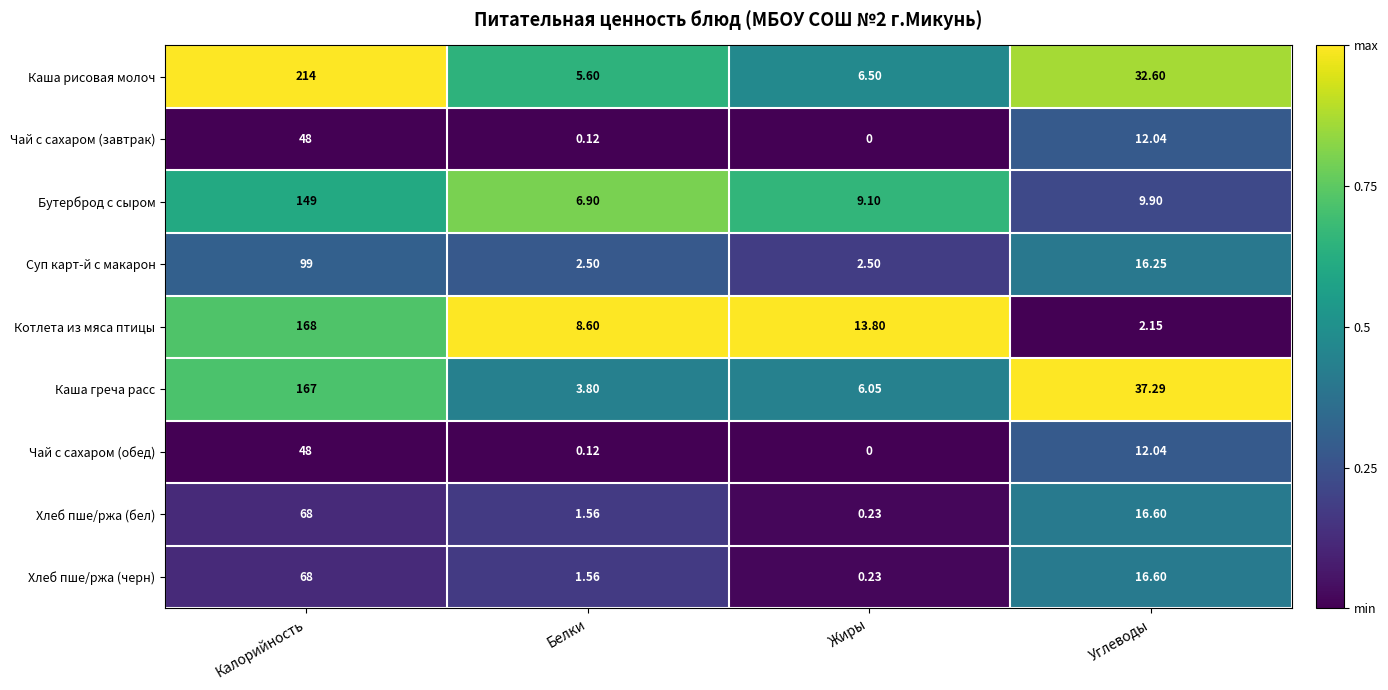

Rank the categories by Чай с сахаром (завтрак) value from lowest to highest.

Жиры, Белки, Углеводы, Калорийность